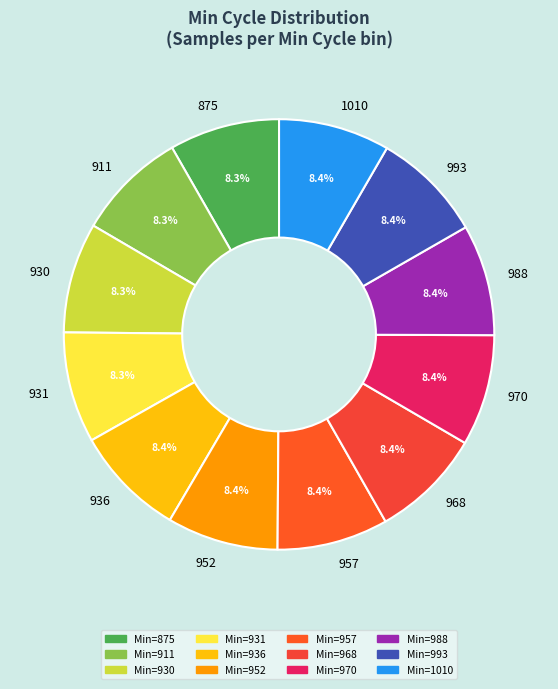

What percentage is the 993 slice, to the nearest percent?

8%